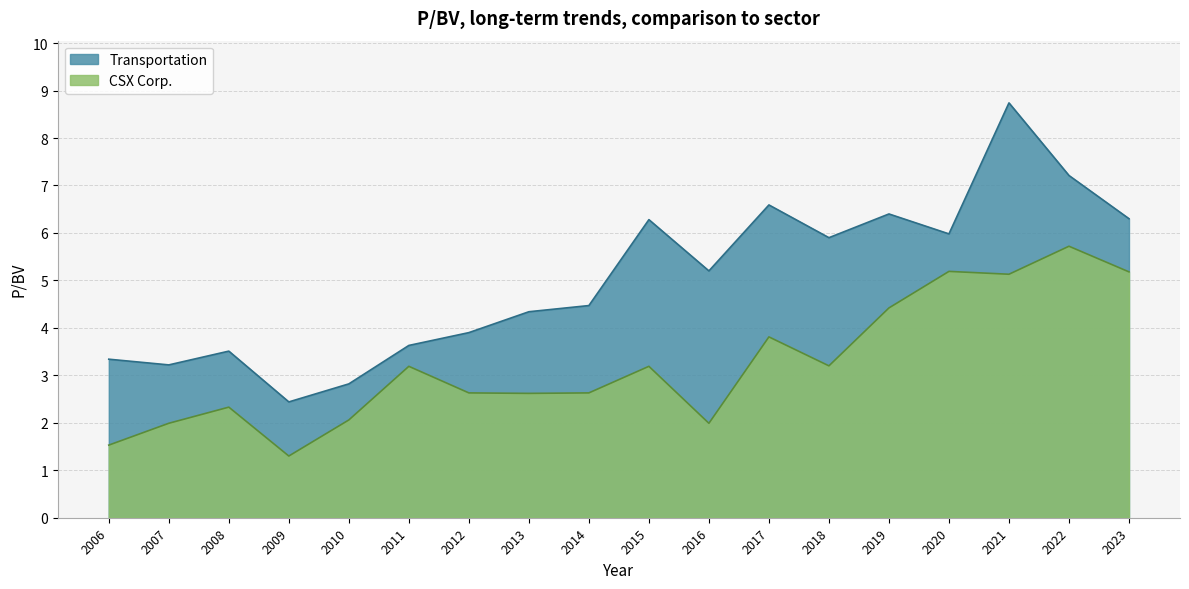

Which series has the largest total across all categories?

Transportation